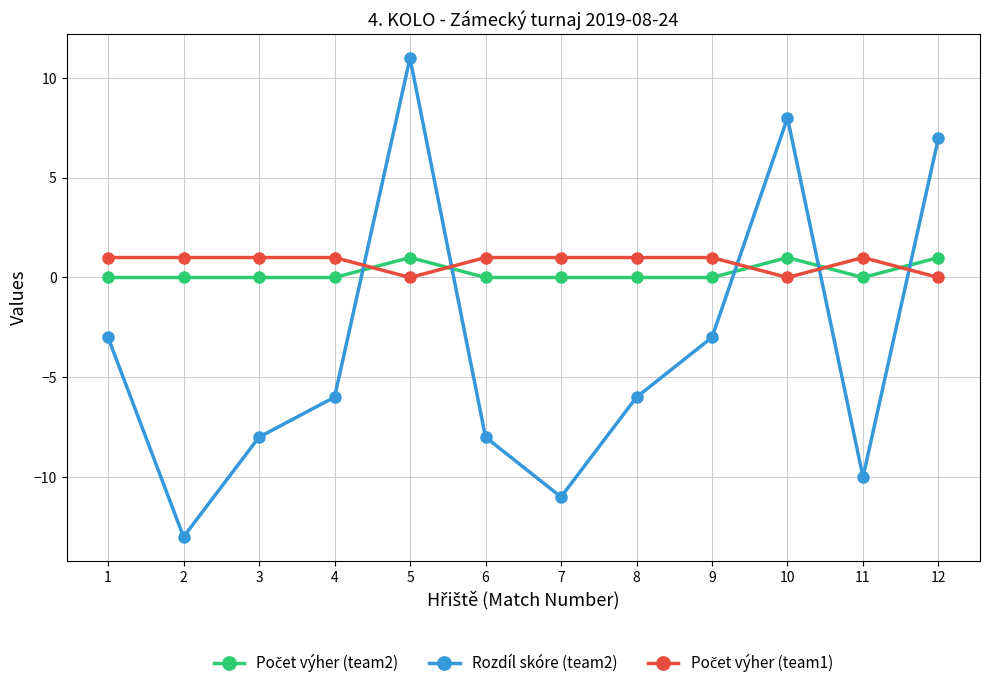

What is the minimum value shown in the chart?

-13